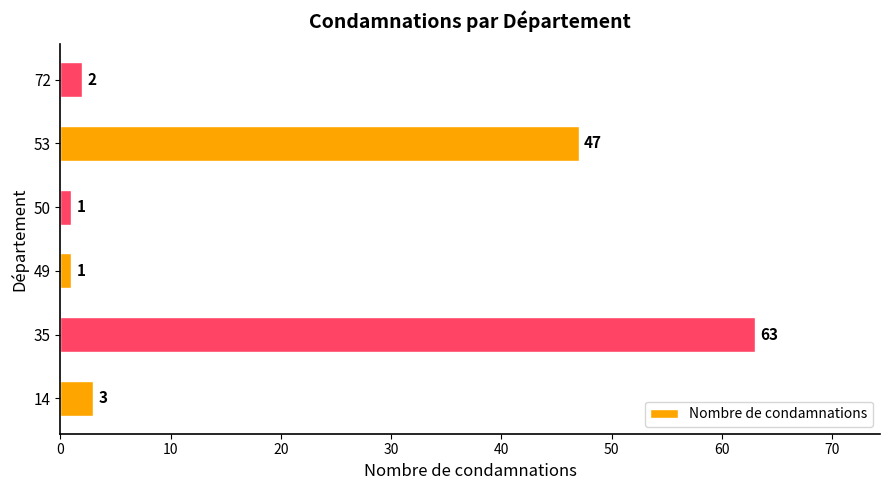

What is the difference between the maximum and second lowest values?

62